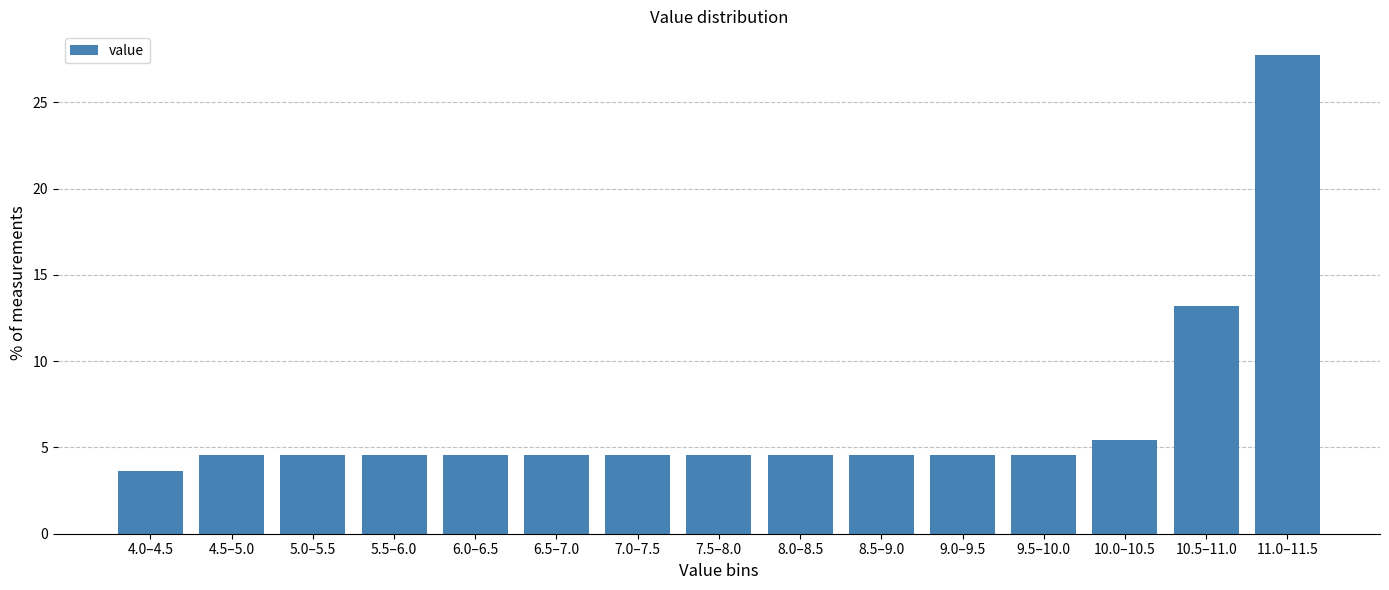

Reading right to left, transcribe all the data shown in this chart.

27.7	13.2	5.5	4.5	4.5	4.5	4.5	4.5	4.5	4.5	4.5	4.5	4.5	4.5	3.6